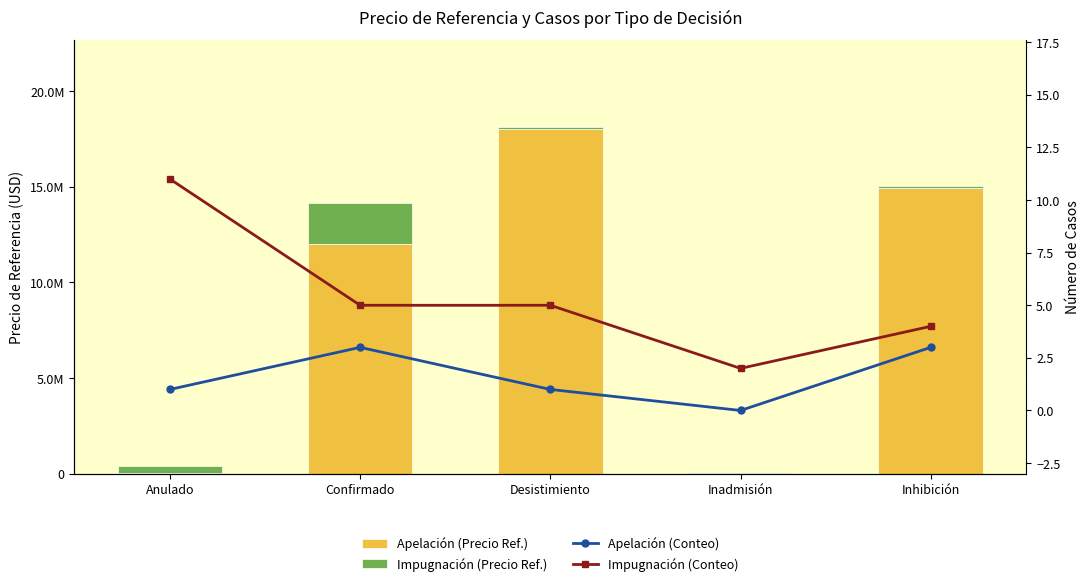

Between Inhibición and Inadmisión, which is larger?

Inhibición